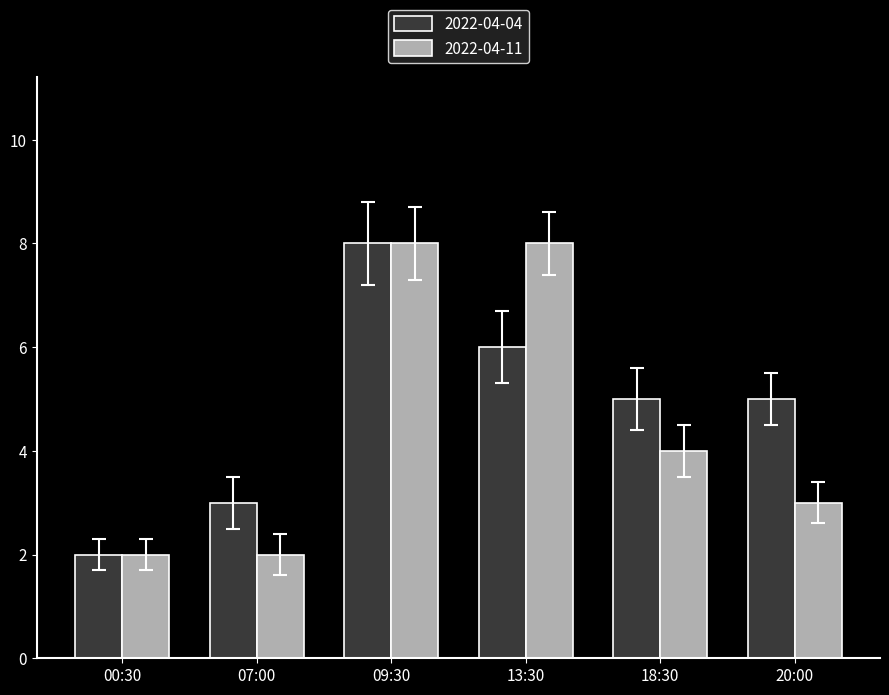

How many 2022-04-04 values are between 3 and 6?

4